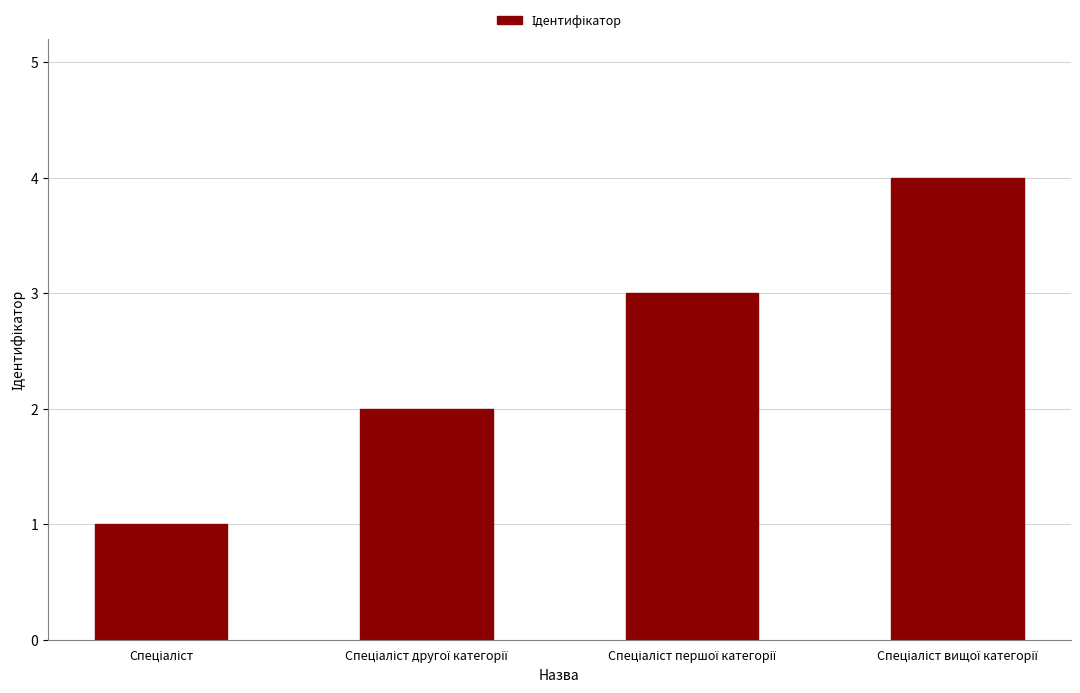

What is the greatest value displayed?

4